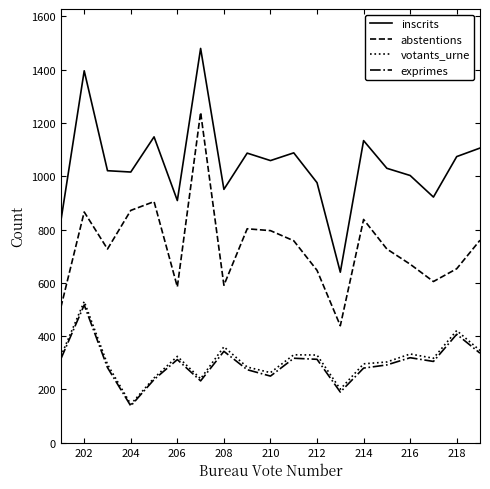

Which series has the largest total across all categories?

inscrits